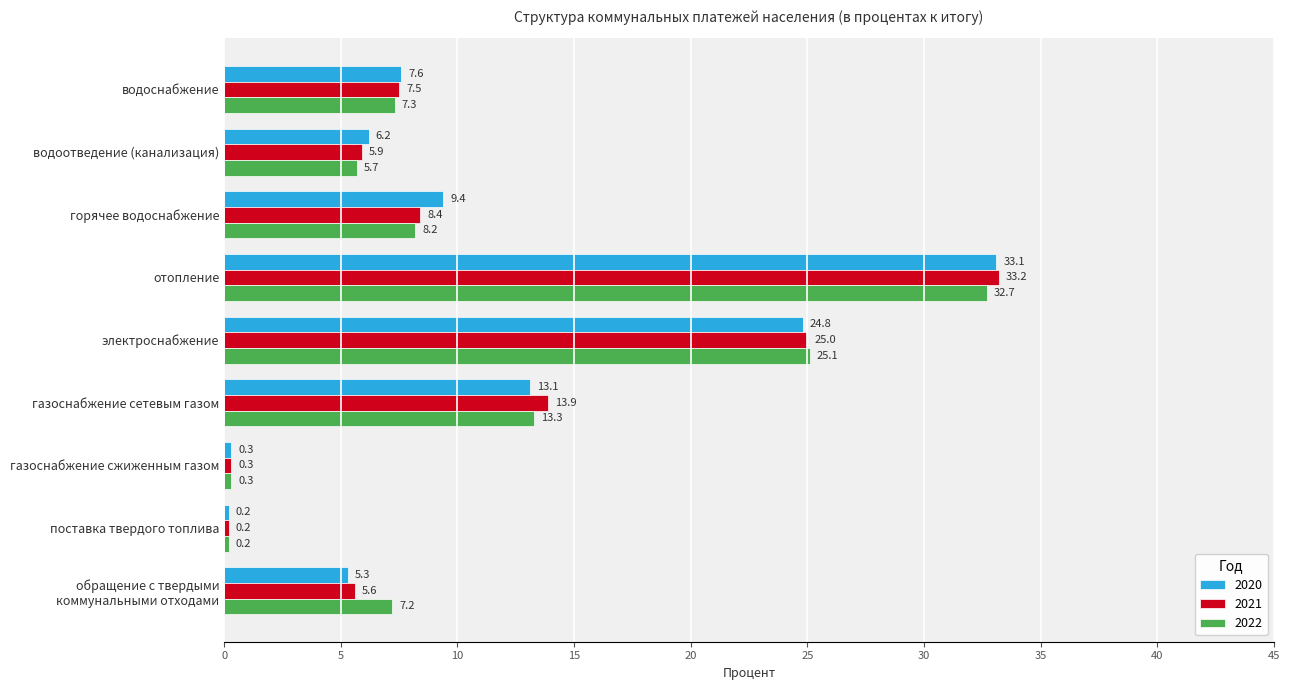

At which category does the chart reach its peak across all series?

отопление